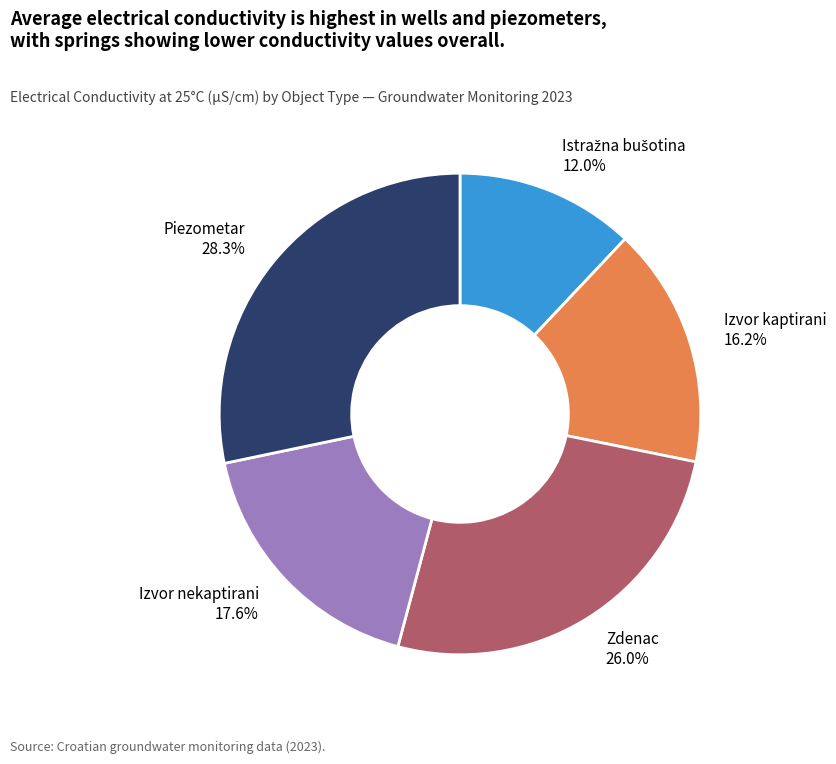

Is there a majority slice in this chart?

No